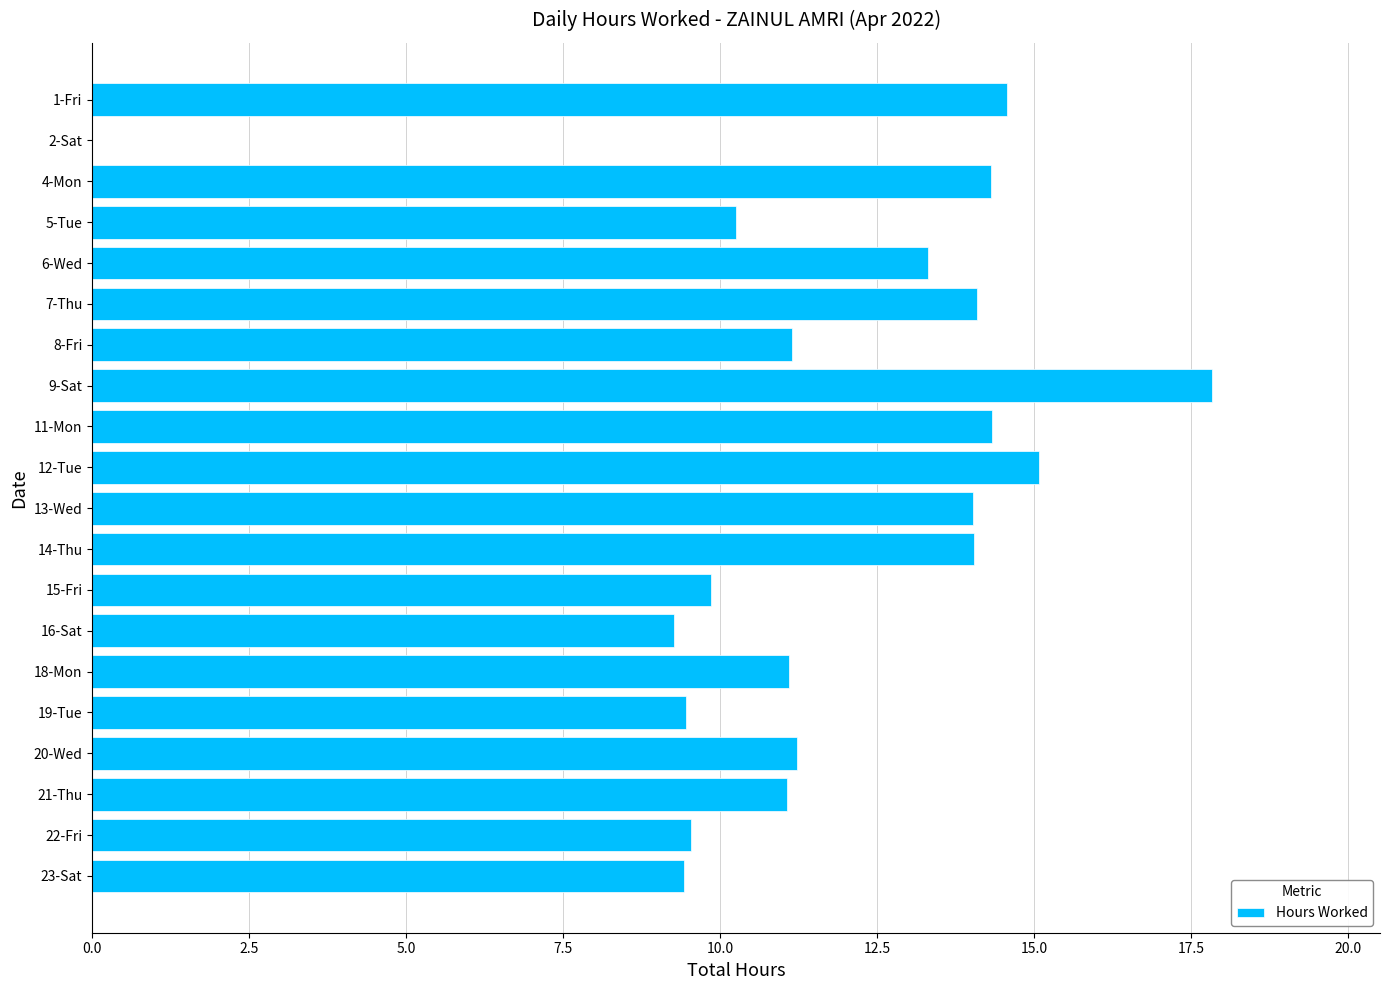

What is the sum of the values at 12-Tue and 4-Mon?

29.4